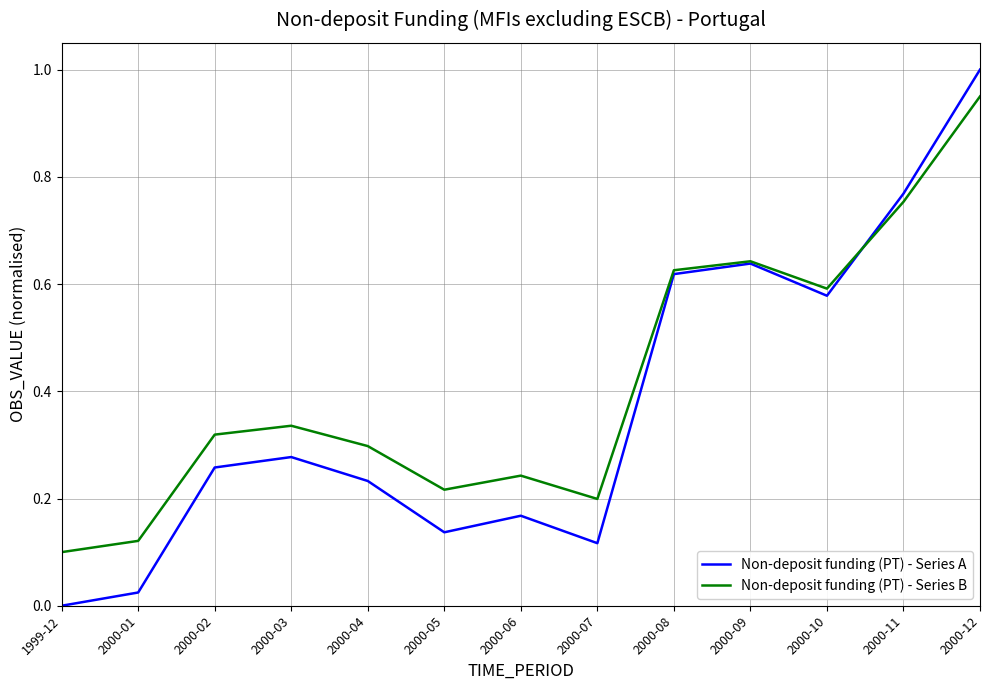

Which series has the largest total across all categories?

Non-deposit funding (PT) - Series B